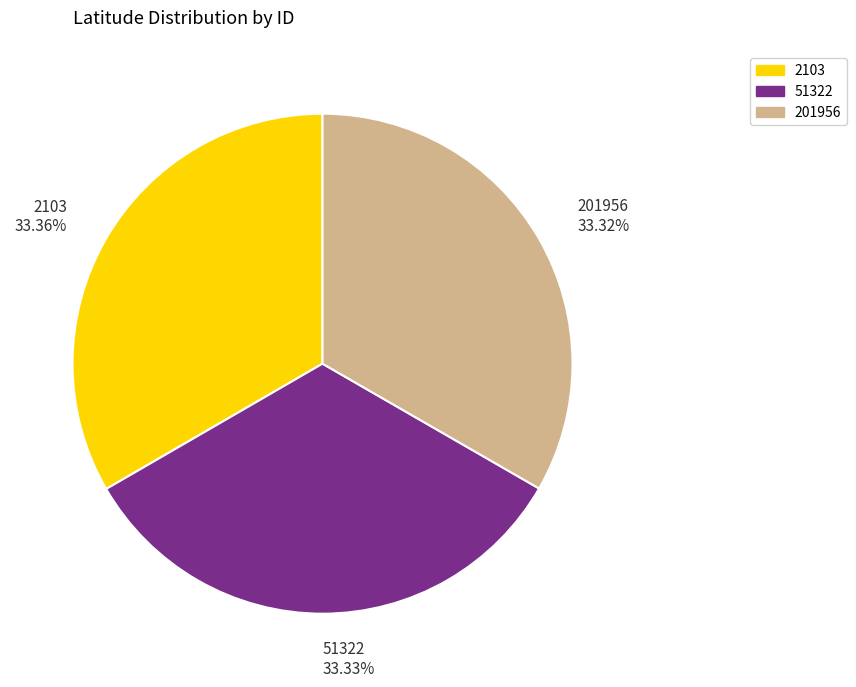

The 2103 slice represents 33% of the pie. True or false?

True